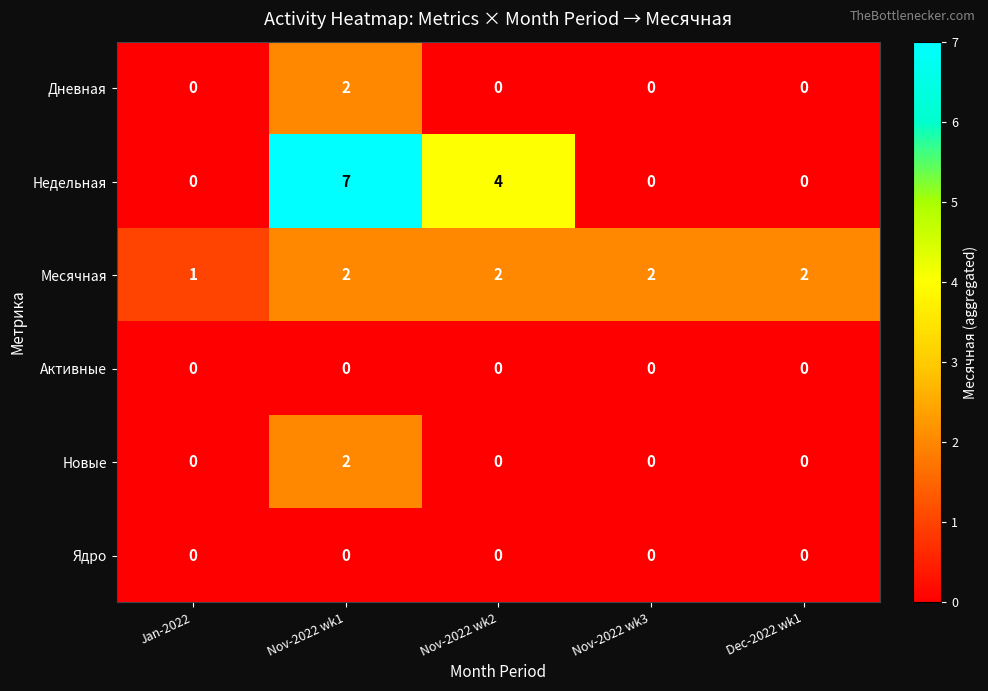

What is the sum of all Месячная values?

9